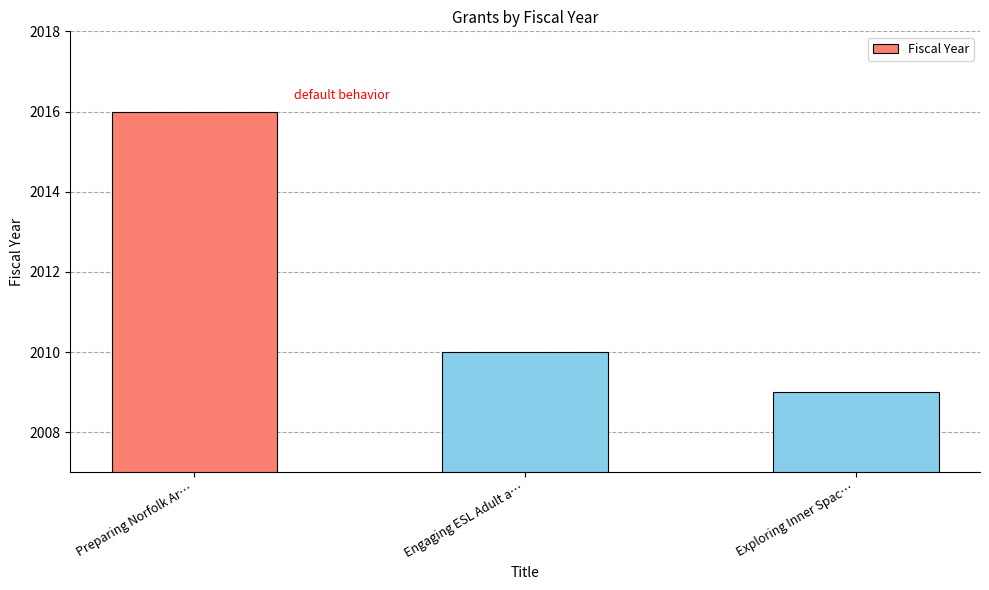

Reading left to right, what are all the values shown in this chart?

2016	2010	2009